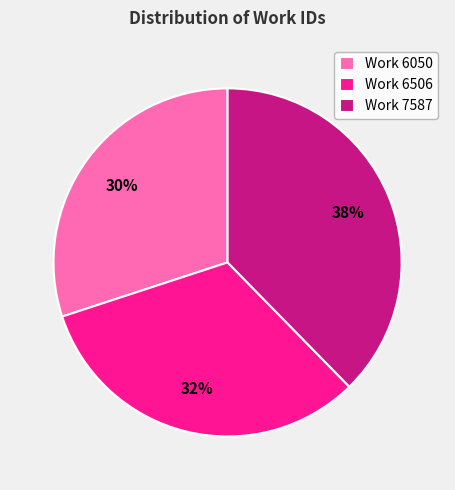

Which category has the biggest portion of the pie?

Work 7587